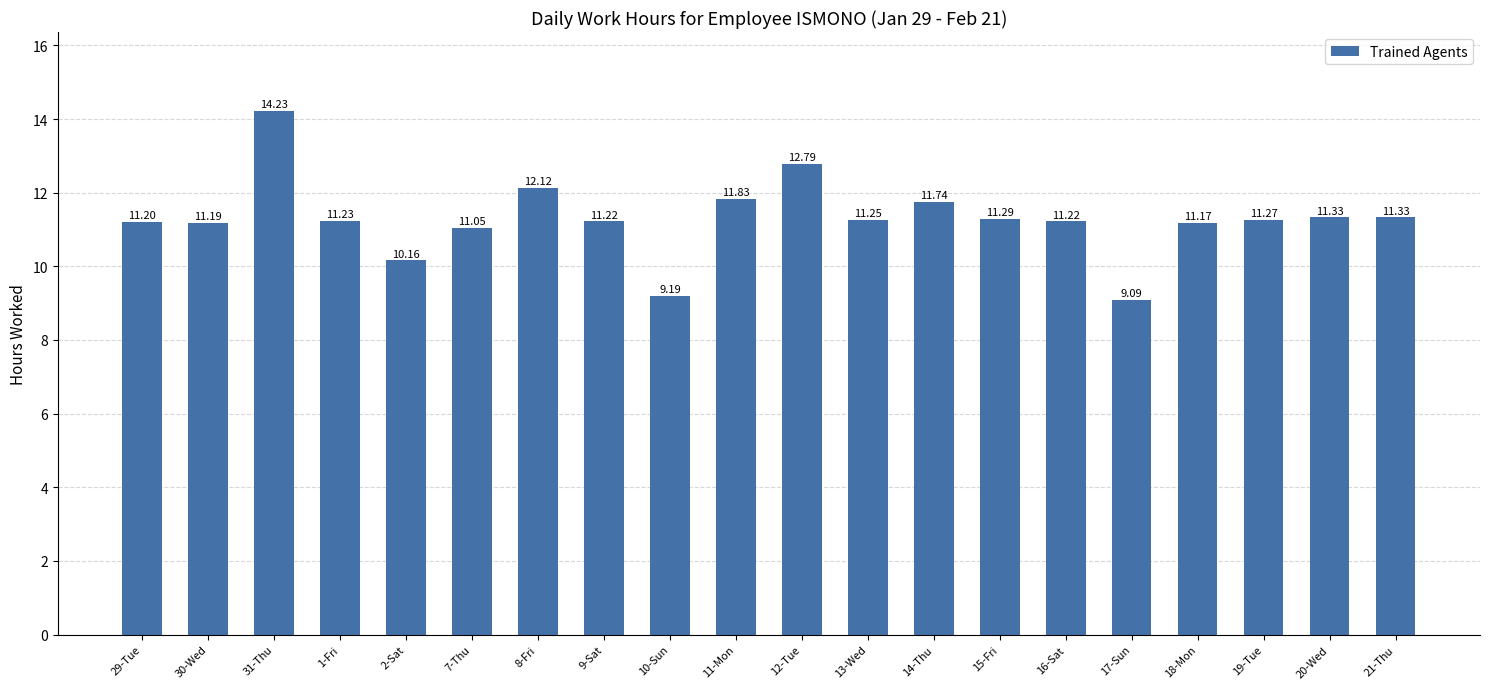

The value at 9-Sat is 17.8. True or false?

False